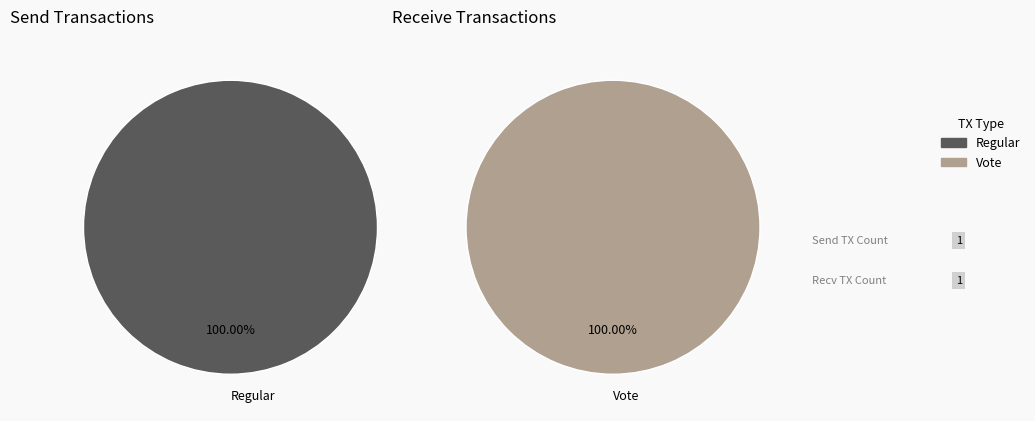

How many slices are in this pie chart?

2